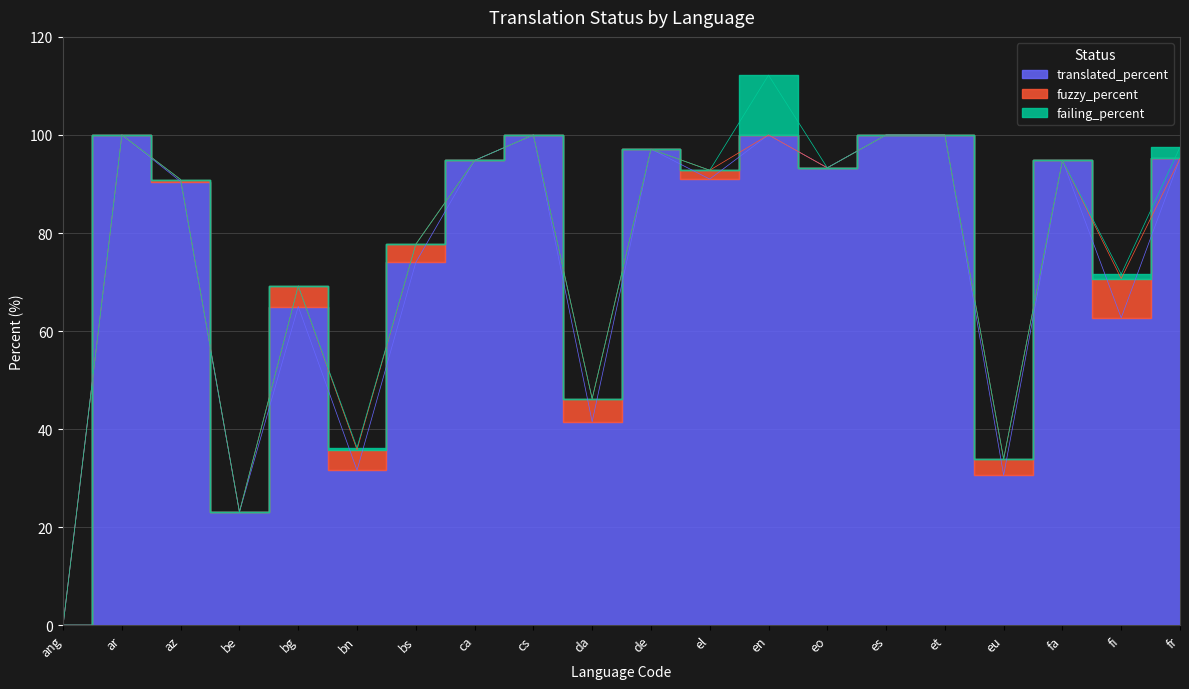

Which series changed the most between el and et?

translated_percent